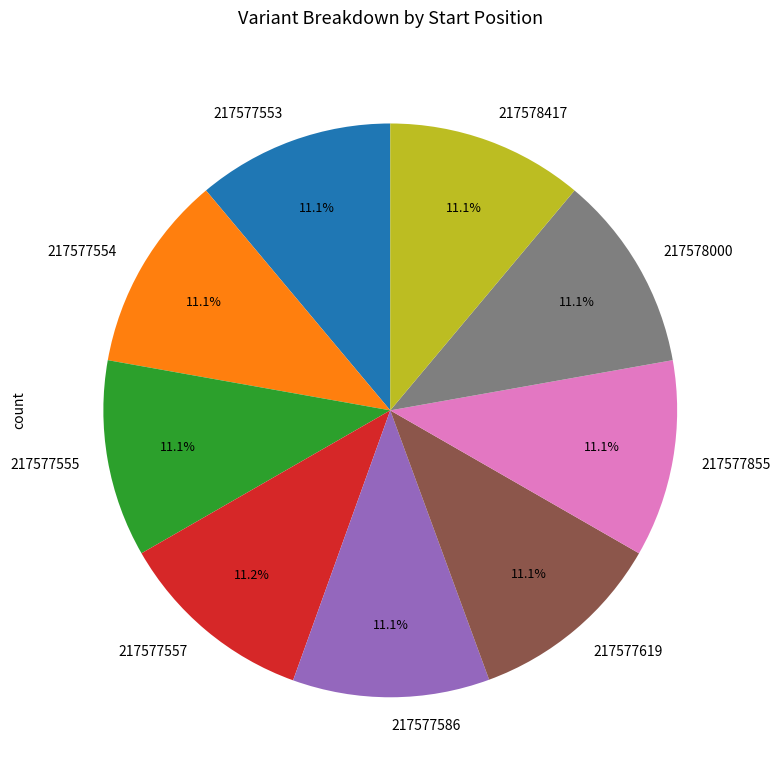

Is it true that 217578417 is 11% of the pie?

True